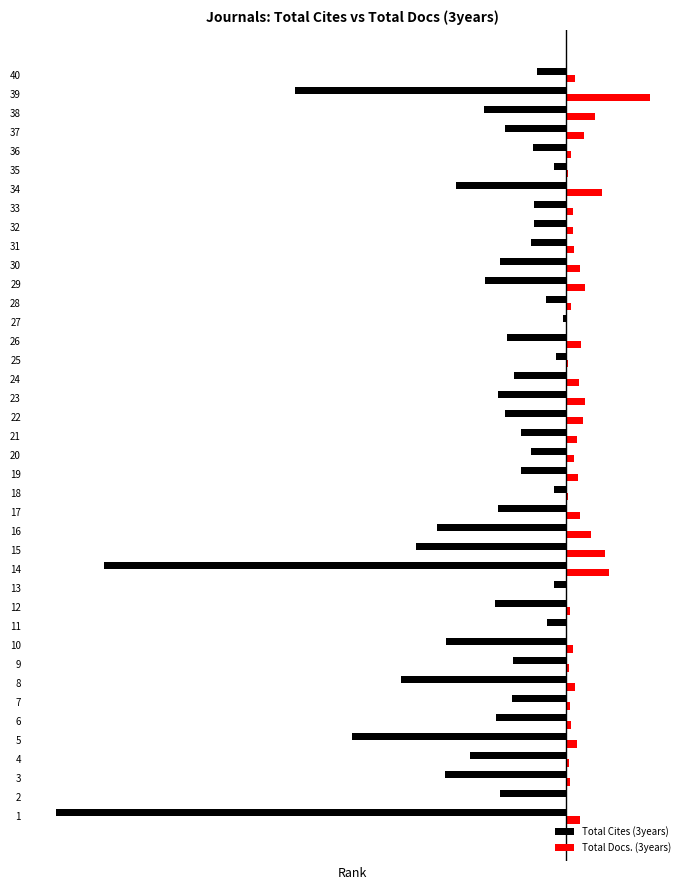

What is the value of the Total Cites (3years) bar at the 4th from the left?

-18.8